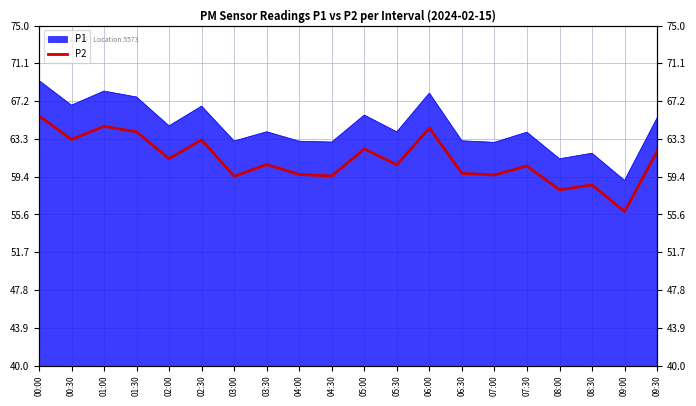

What is the difference between the second highest and minimum values?

8.8